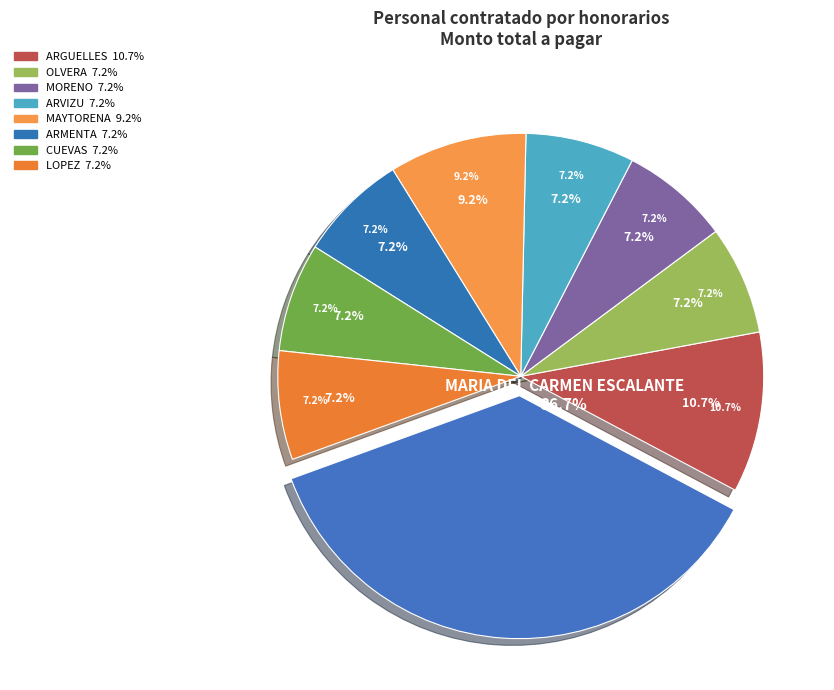

Rank the categories by value from lowest to highest.

ANA CAROLINA OLVERA, MIGUEL FRANCISCO MORENO, JESUS ENRIQUE ARVIZU, JULIO CESAR ARMENTA, JESUS ABELARDO CUEVAS, GLENDA TRINIDAD LOPEZ, HECTOR MAYTORENA, JOSE DANIEL ARGUELLES, MARIA DEL CARMEN ESCALANTE